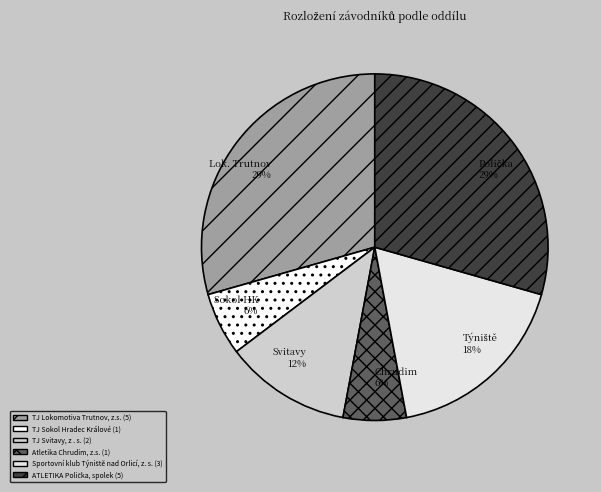

Is it true that Chrudim is 1% of the pie?

False